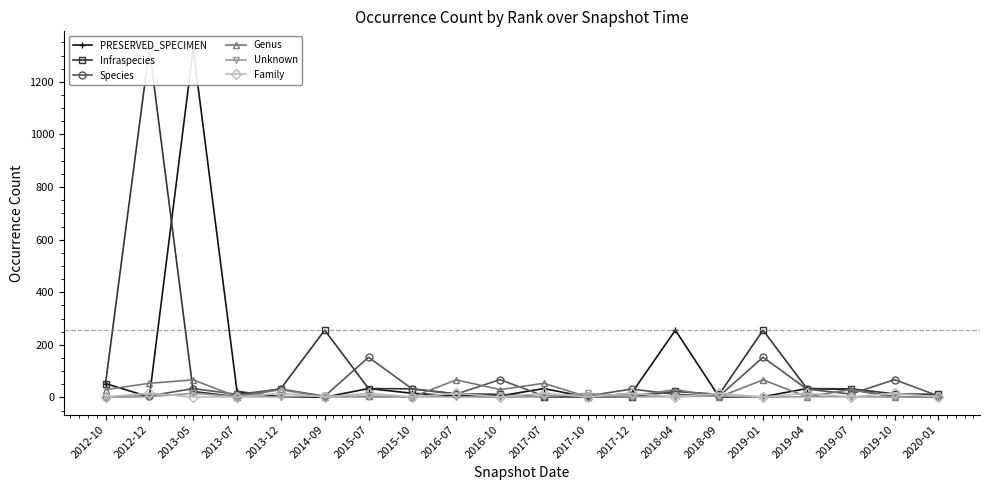

Which series has the largest total across all categories?

Infraspecies